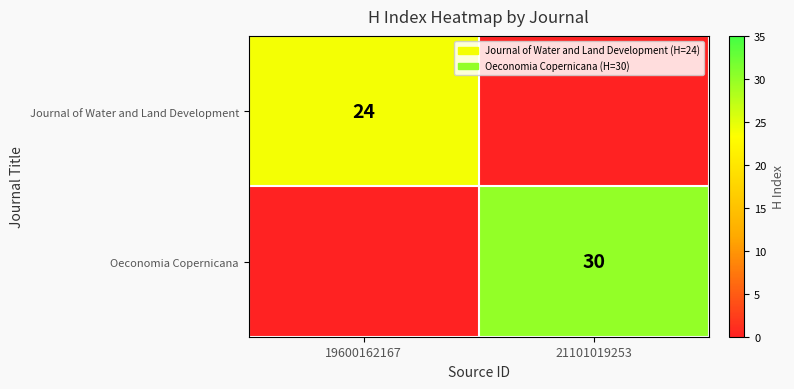

The value of Journal of Water and Land Development at 19600162167 is 24. True or false?

True